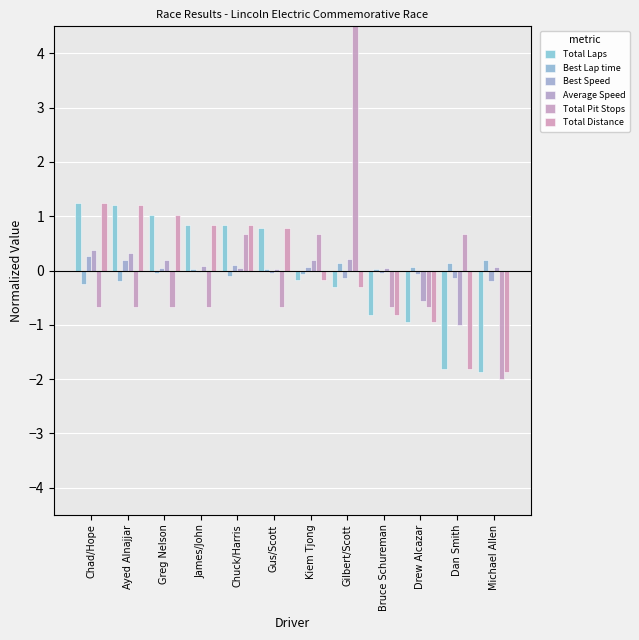

True or false: Total Pit Stops has a value of -0.3 at Gus/Scott.

False